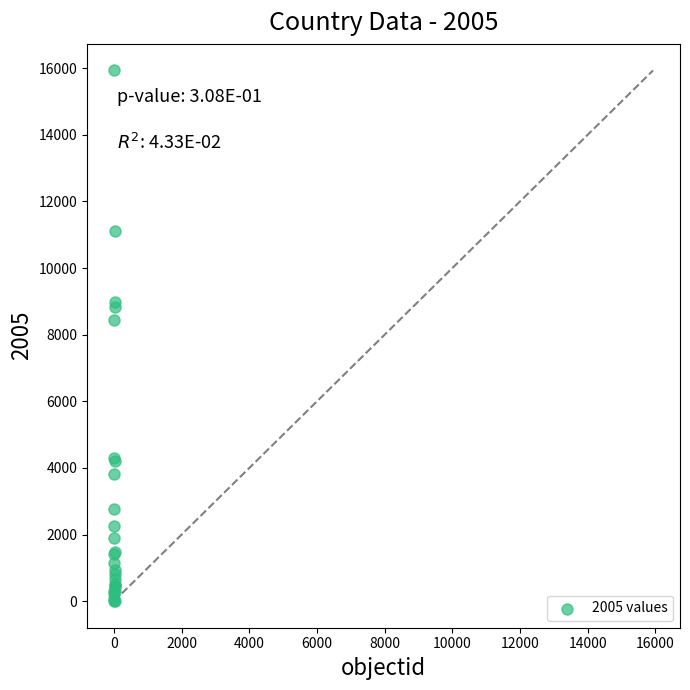

What Y value in the scatter plot is closest to 7966?

8442